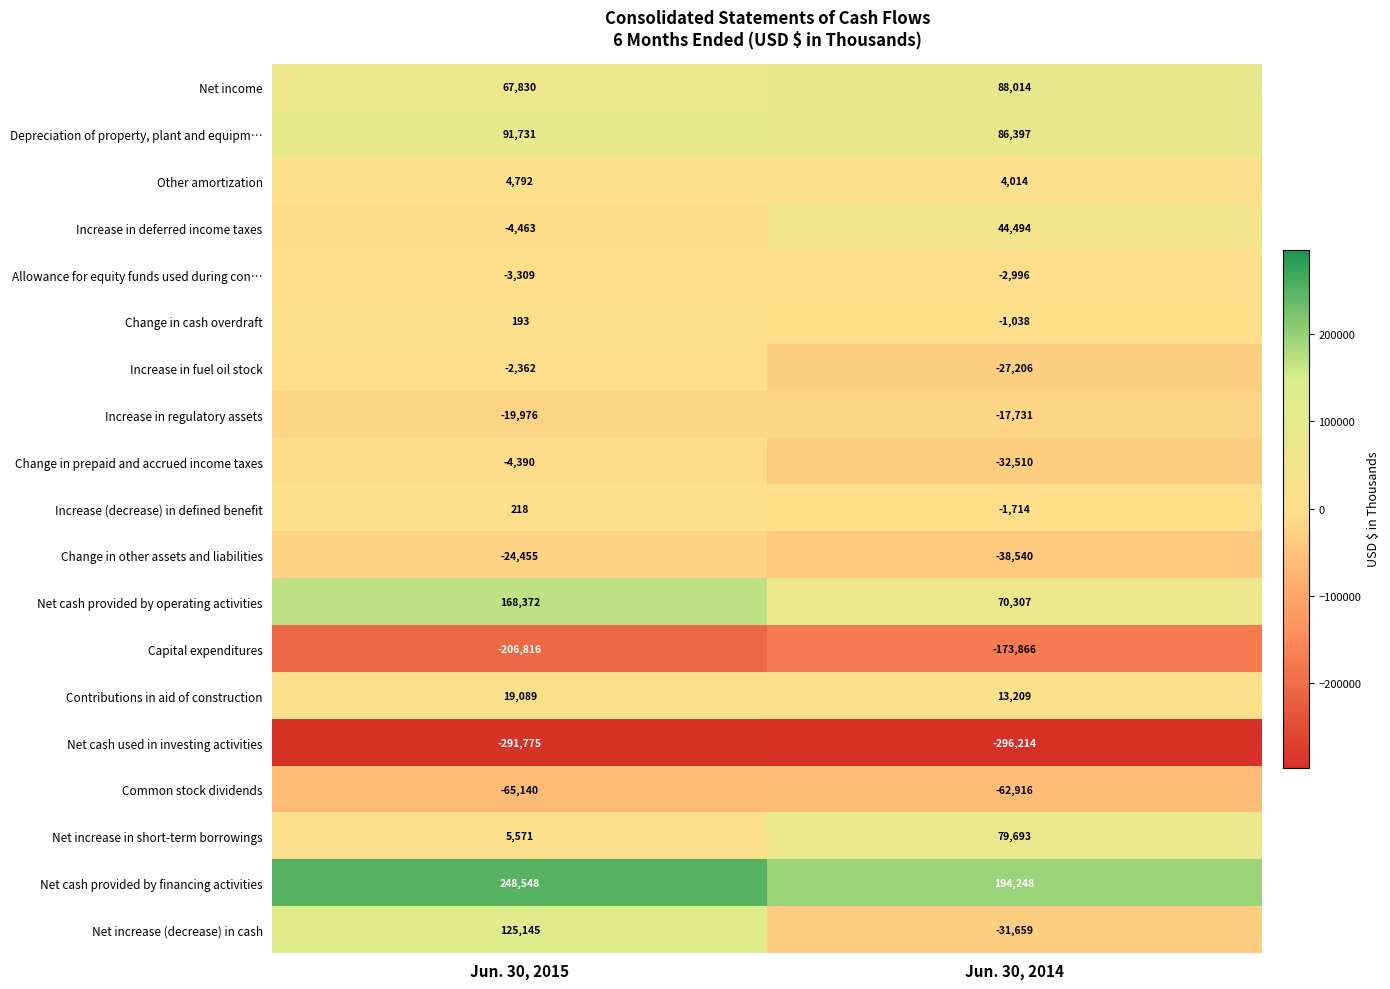

At how many categories does at least one series exceed 201835?

1